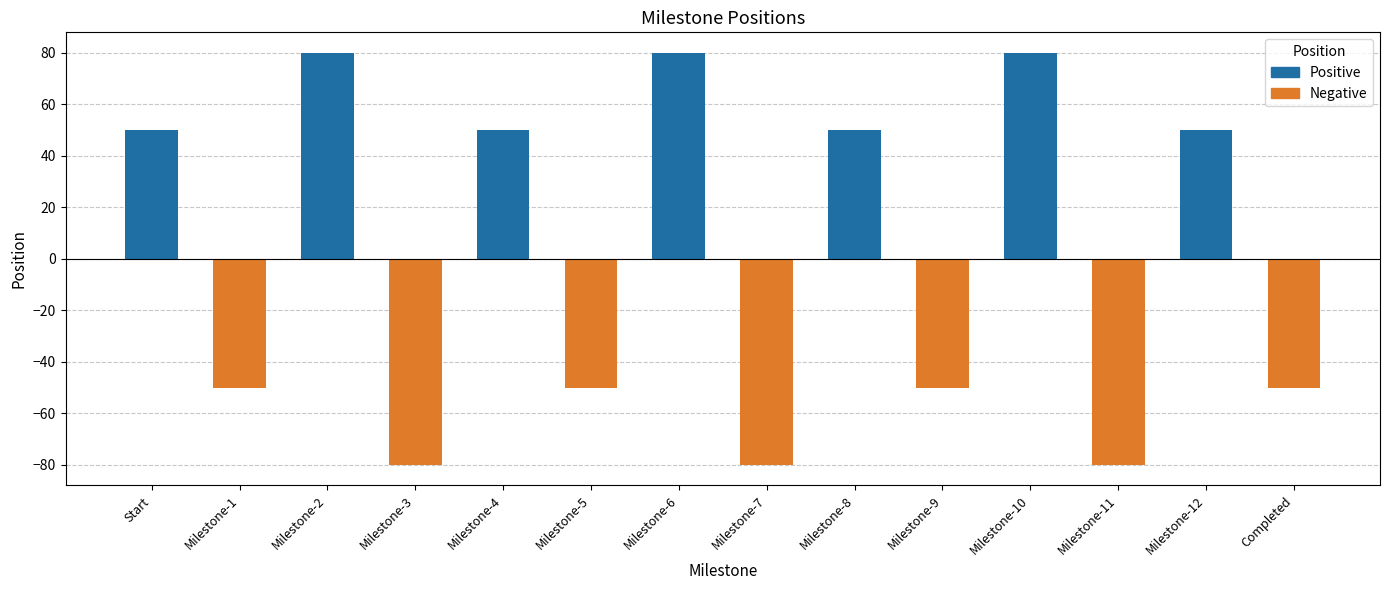

What is the label of the 6th bar from the right?

Milestone-8